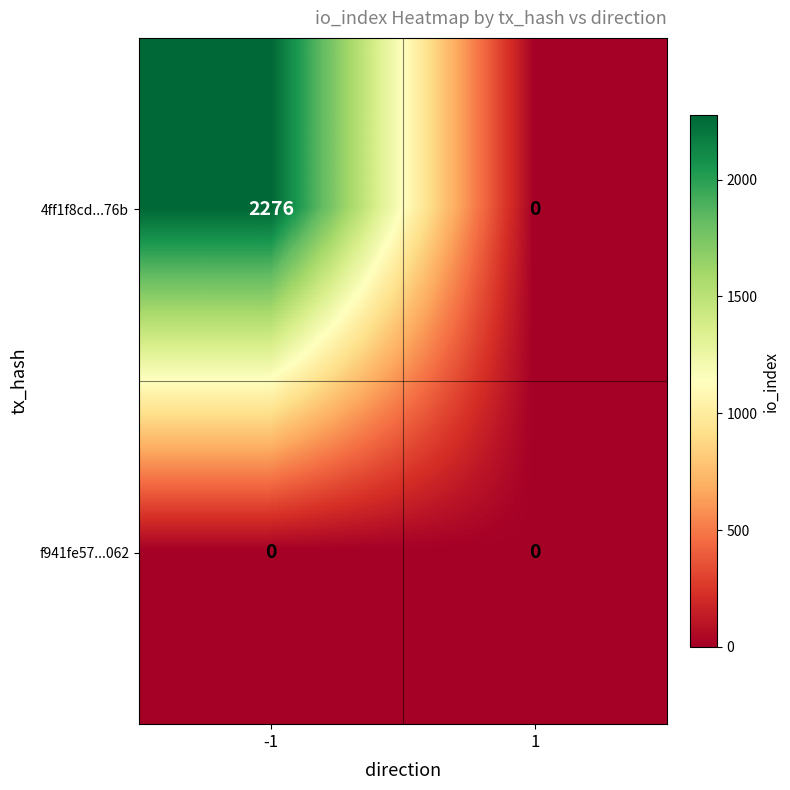

At which category is the sum across all series the highest?

-1